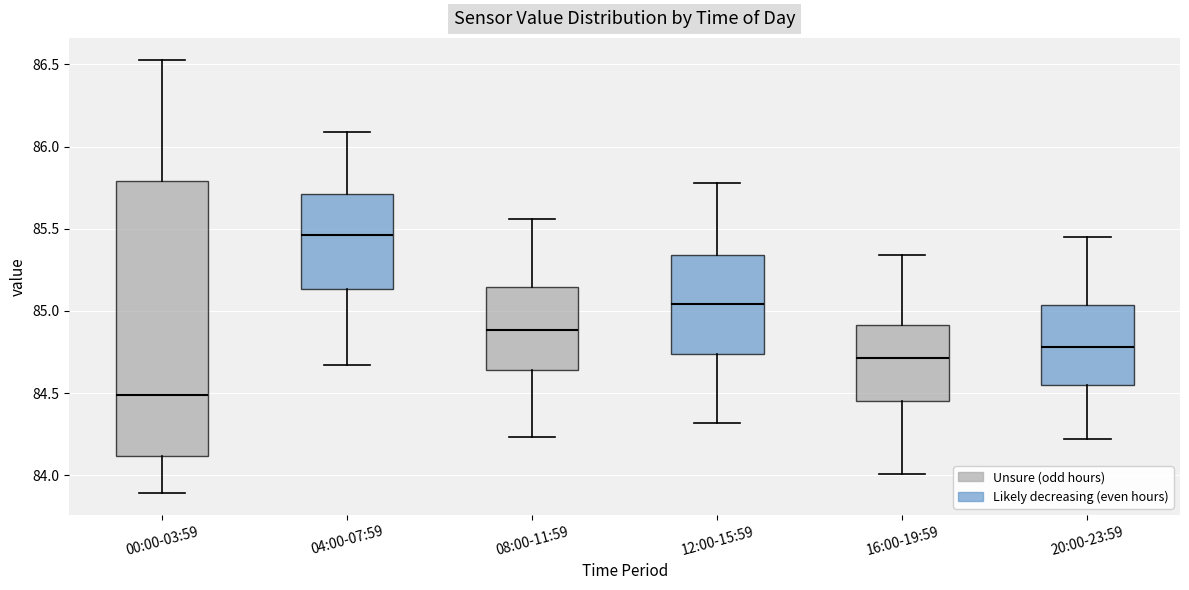

Which box is the tallest, from its lower edge to its upper edge?

00:00-03:59